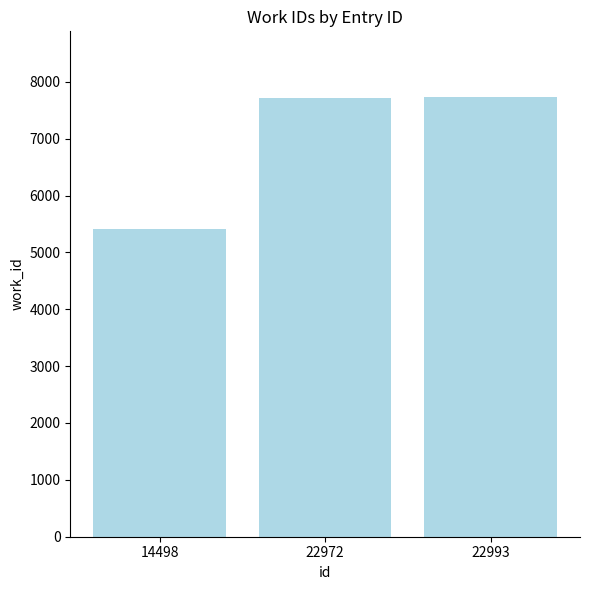

What value does the data have at 14498, to the nearest 100?

5400